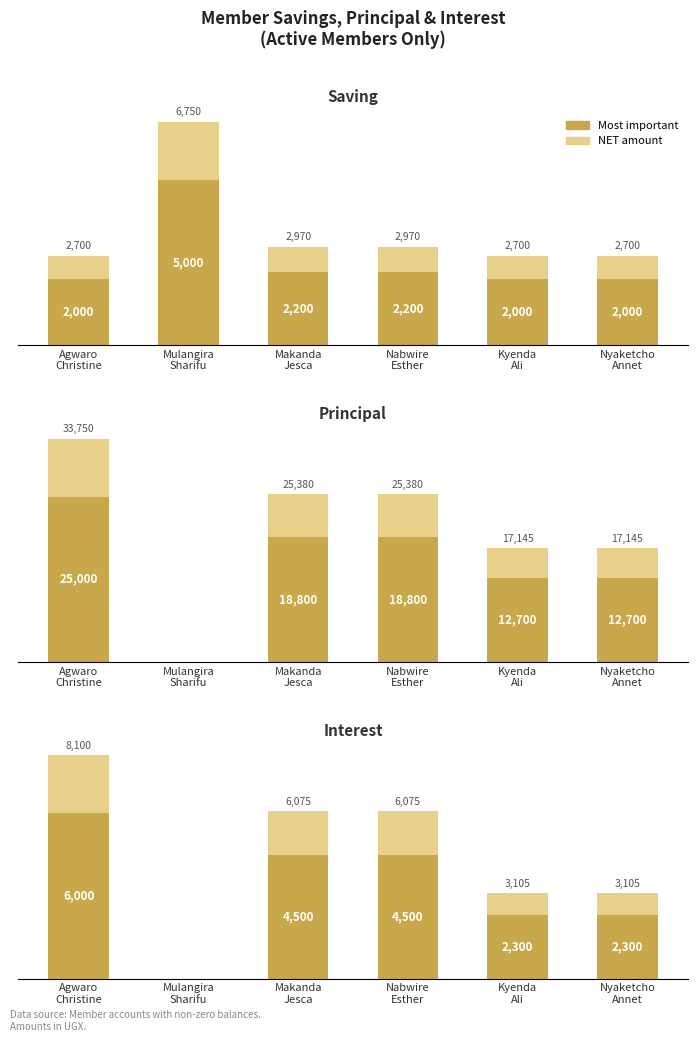

What position from the right is Mulangira
Sharifu?

5